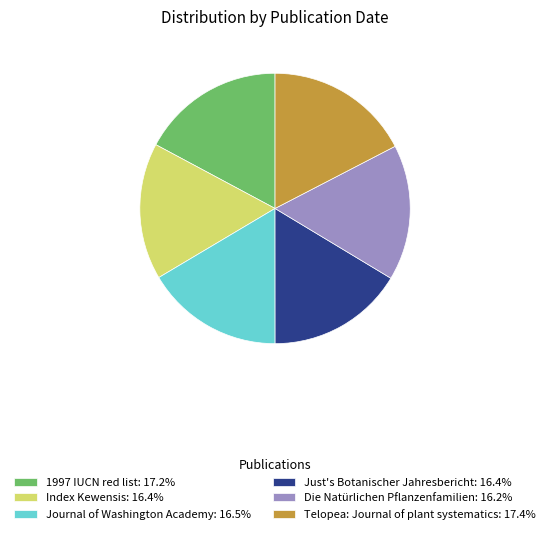

Approximately how many times larger is the value at Index Kewensis: 16.4% compared to Telopea: Journal of plant systematics: 17.4%?

0.9